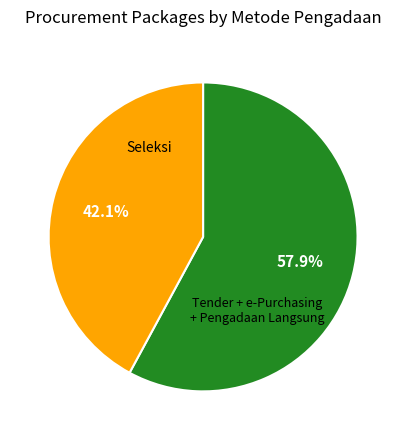

Does any single category account for the majority?

Yes